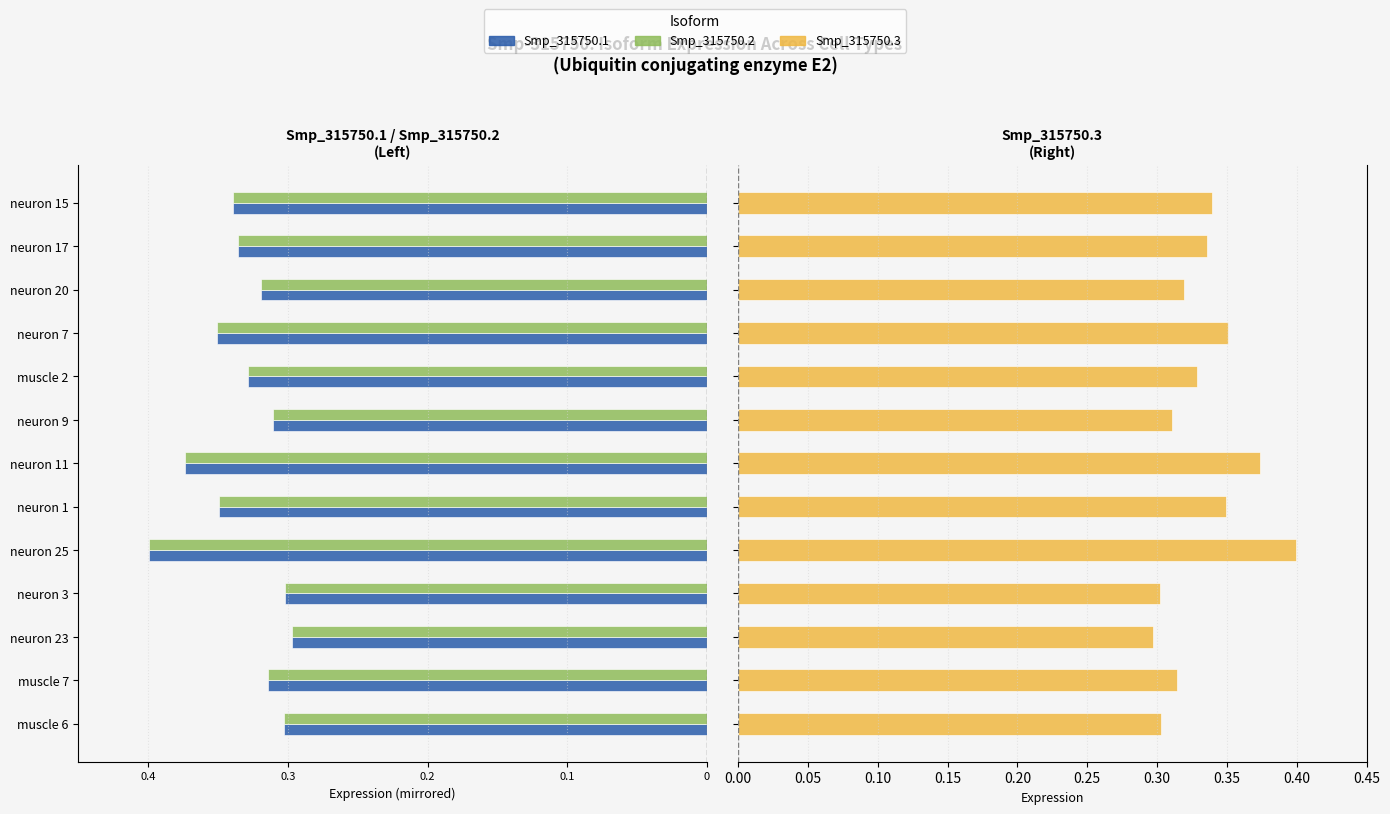

What is the sum of all Smp_315750.1 values?

-4.3